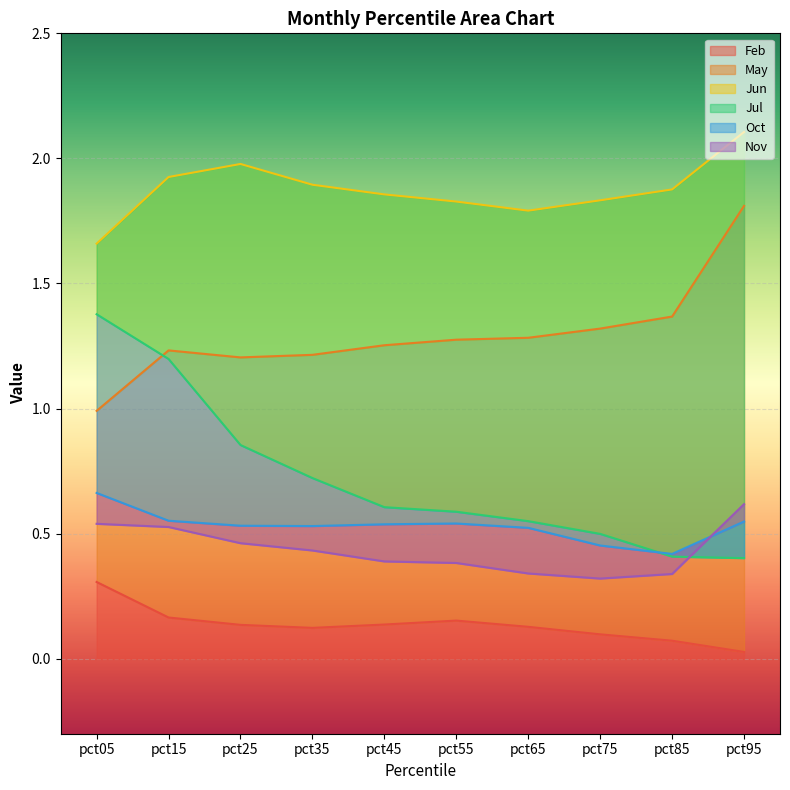

Rank the series at pct85 from lowest to highest value.

Feb, Nov, Jul, Oct, May, Jun